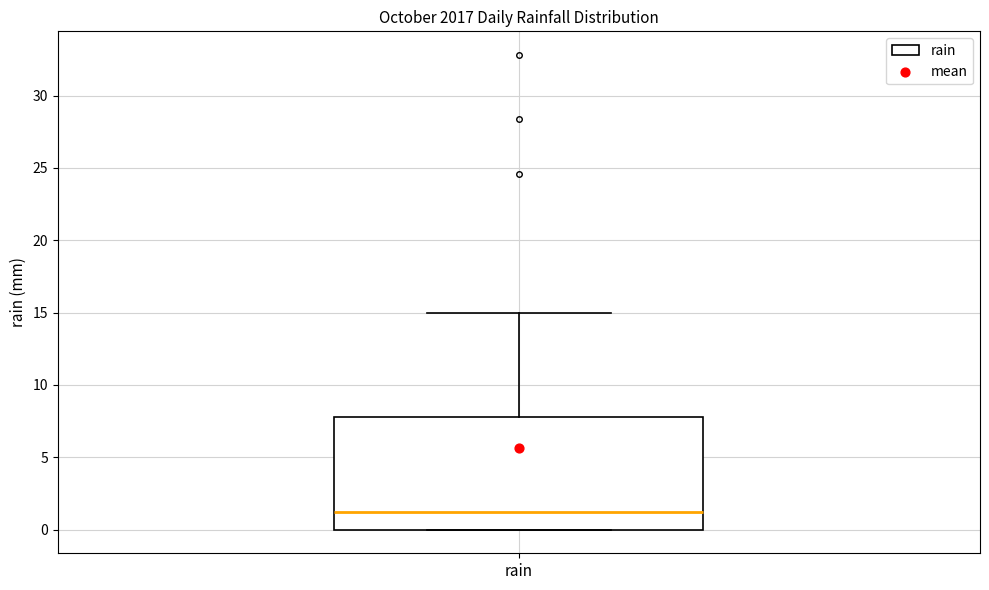

Where does the upper whisker of the box for rain end on the y-axis? The values are not printed on the chart, so give them approximately, as read against the axis.

15